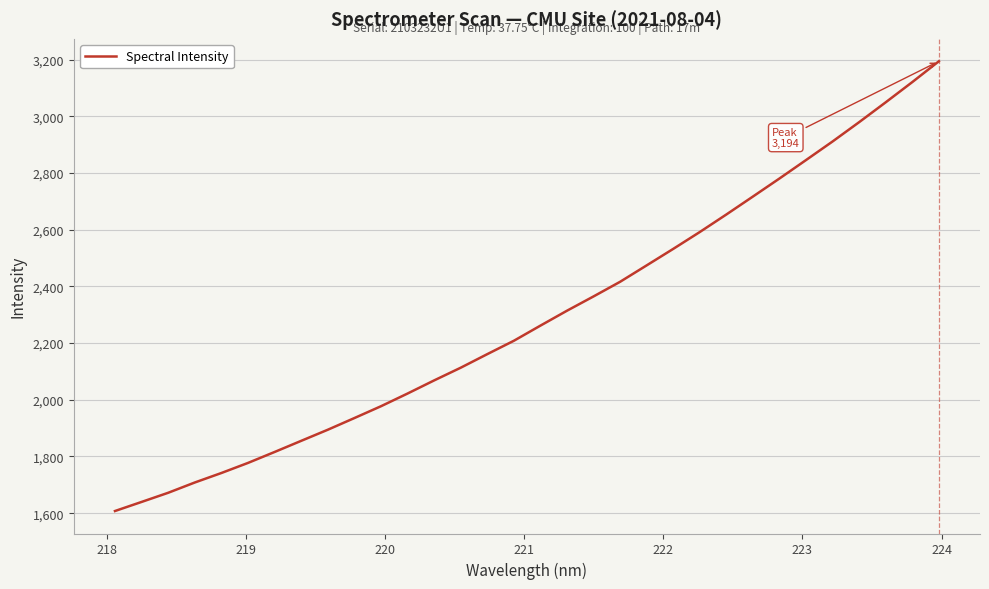

Count the number of data series in this chart.

1